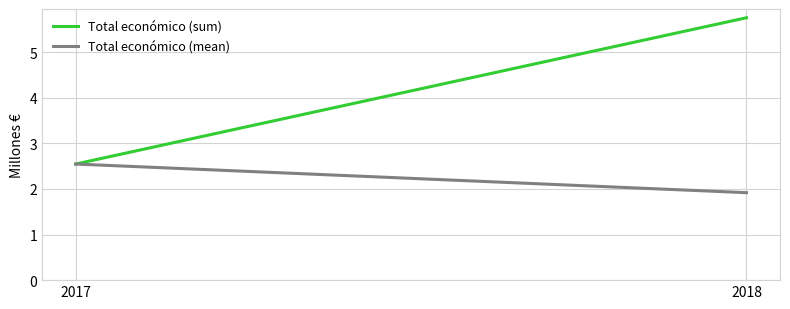

What is the sum of all Total económico (sum) values?

8.3